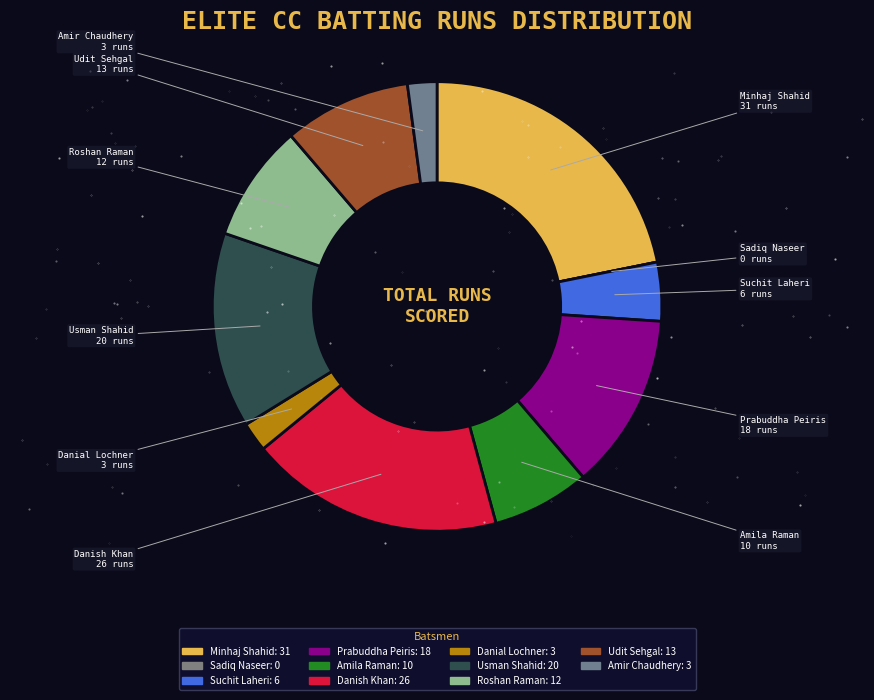

Is it true that Roshan Raman is 8% of the pie?

True